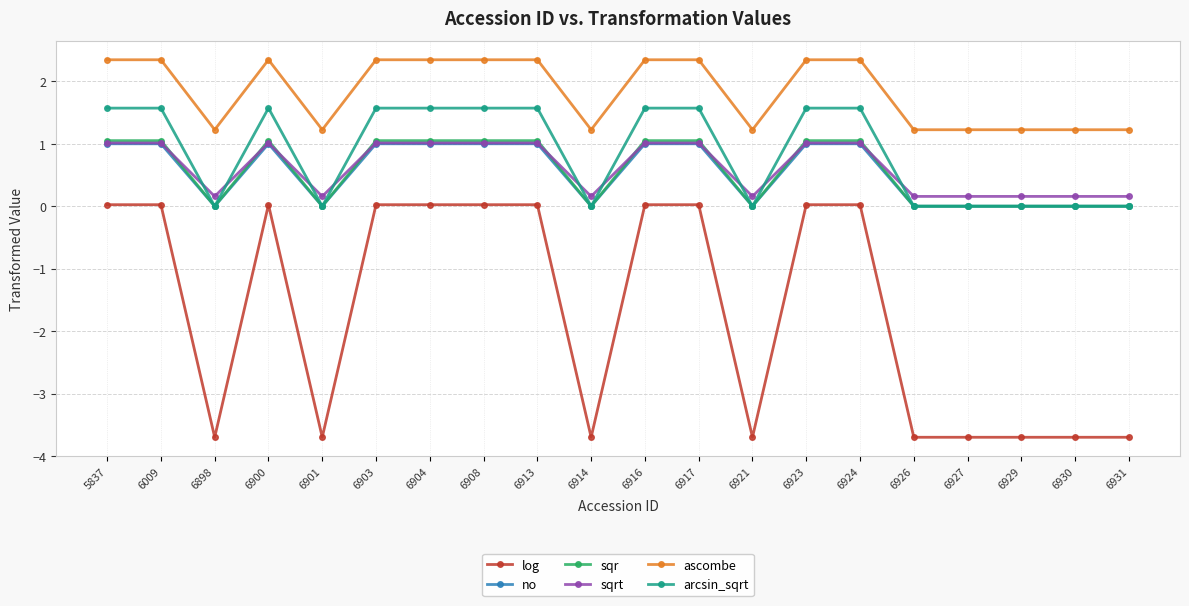

What is the average value of the arcsin_sqrt series?

0.9